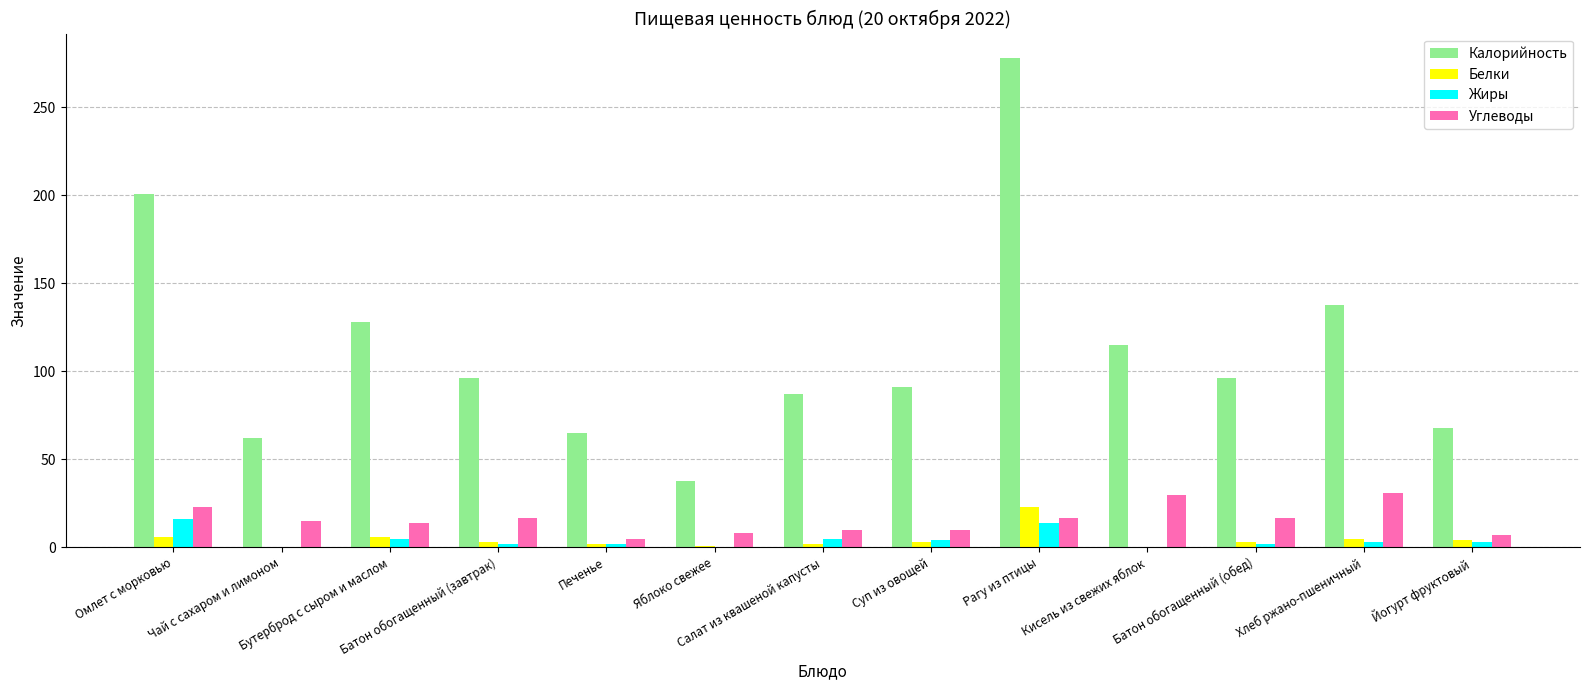

What is the maximum value shown in the chart?

278